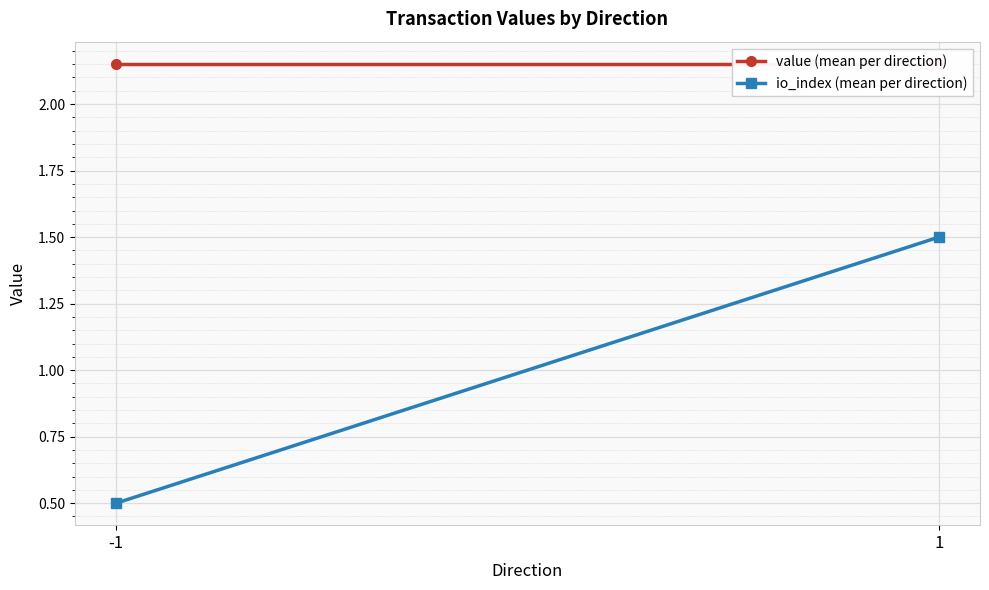

List the series in order of their peak value, highest first.

value (mean per direction), io_index (mean per direction)